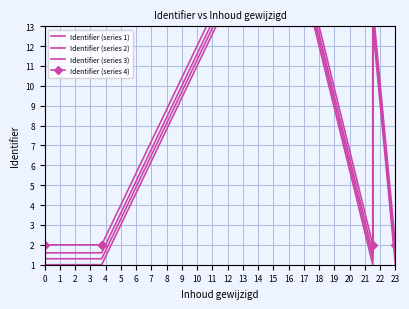

The Identifier (series 2) series shows 3.5 at 6. True or false?

False